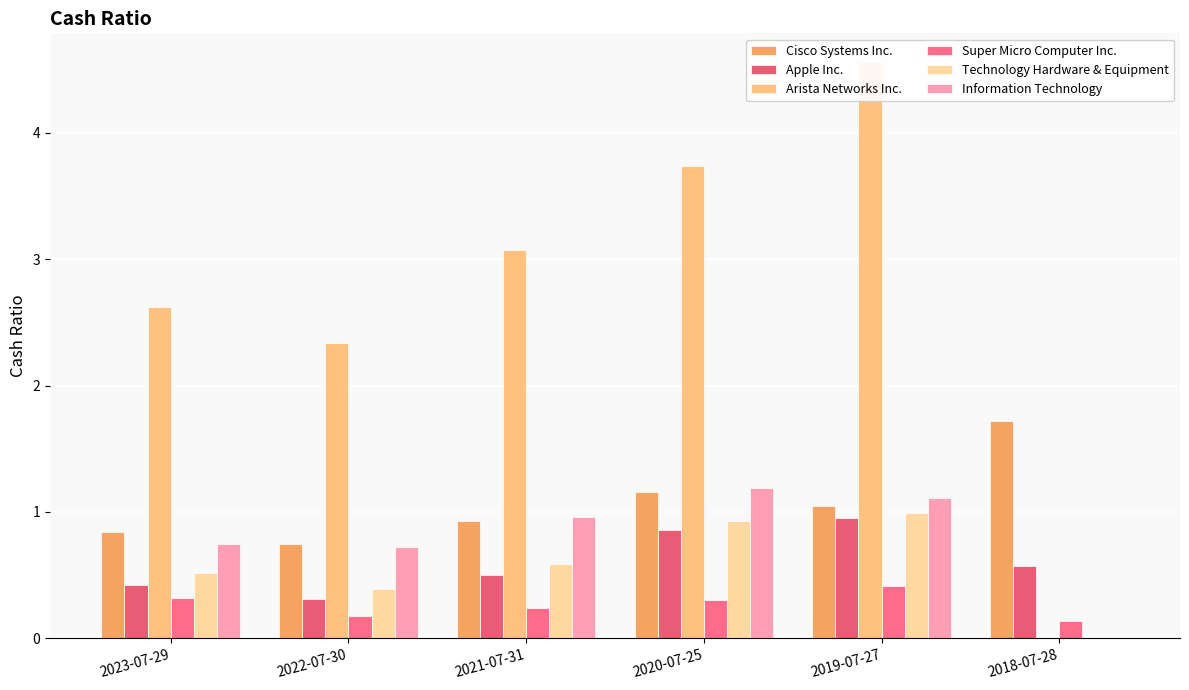

Reading left to right, extract all data points from this chart.

Cisco Systems Inc.: 2023-07-29=0.8	2022-07-30=0.8	2021-07-31=0.9	2020-07-25=1.2	2019-07-27=1.1	2018-07-28=1.7
Apple Inc.: 2023-07-29=0.4	2022-07-30=0.3	2021-07-31=0.5	2020-07-25=0.9	2019-07-27=0.9	2018-07-28=0.6
Arista Networks Inc.: 2023-07-29=2.6	2022-07-30=2.3	2021-07-31=3.1	2020-07-25=3.7	2019-07-27=4.6	2018-07-28=0.0
Super Micro Computer Inc.: 2023-07-29=0.3	2022-07-30=0.2	2021-07-31=0.2	2020-07-25=0.3	2019-07-27=0.4	2018-07-28=0.1
Technology Hardware & Equipment: 2023-07-29=0.5	2022-07-30=0.4	2021-07-31=0.6	2020-07-25=0.9	2019-07-27=1.0	2018-07-28=0.0
Information Technology: 2023-07-29=0.8	2022-07-30=0.7	2021-07-31=1.0	2020-07-25=1.2	2019-07-27=1.1	2018-07-28=0.0